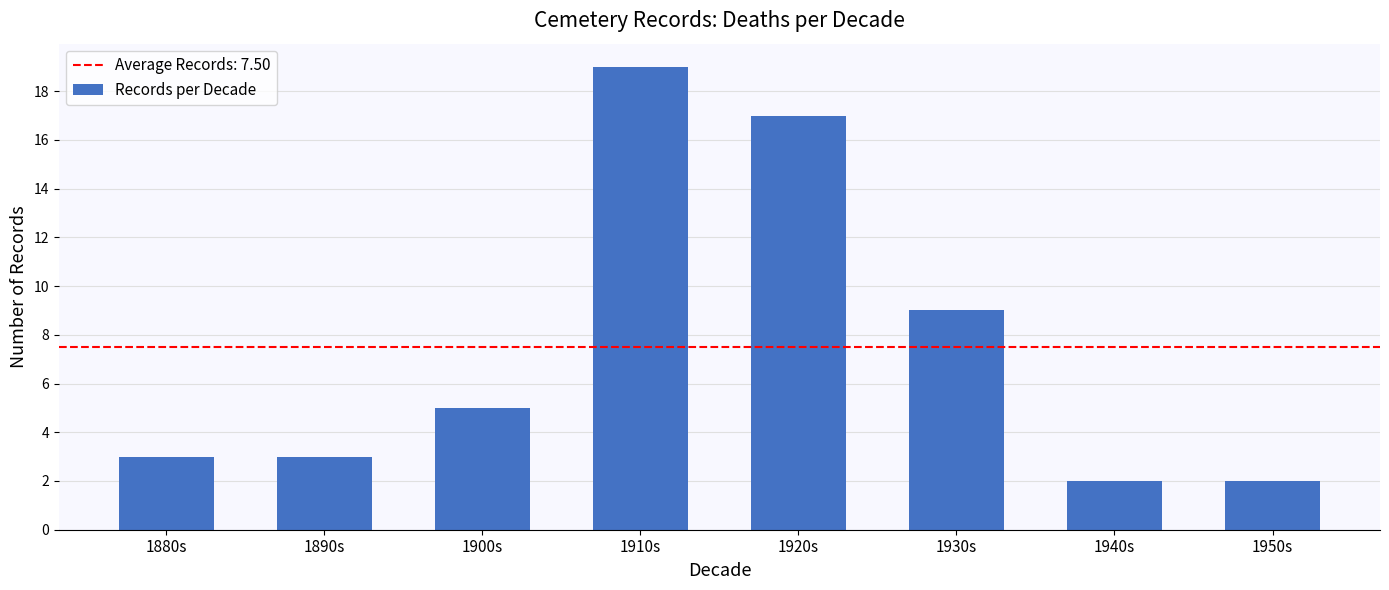

What is the sum of the values at 1880s and 1950s?

5